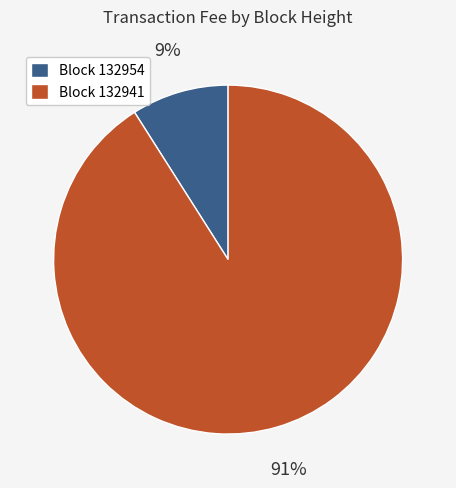

Which slice represents more than half of the pie?

Block 132941